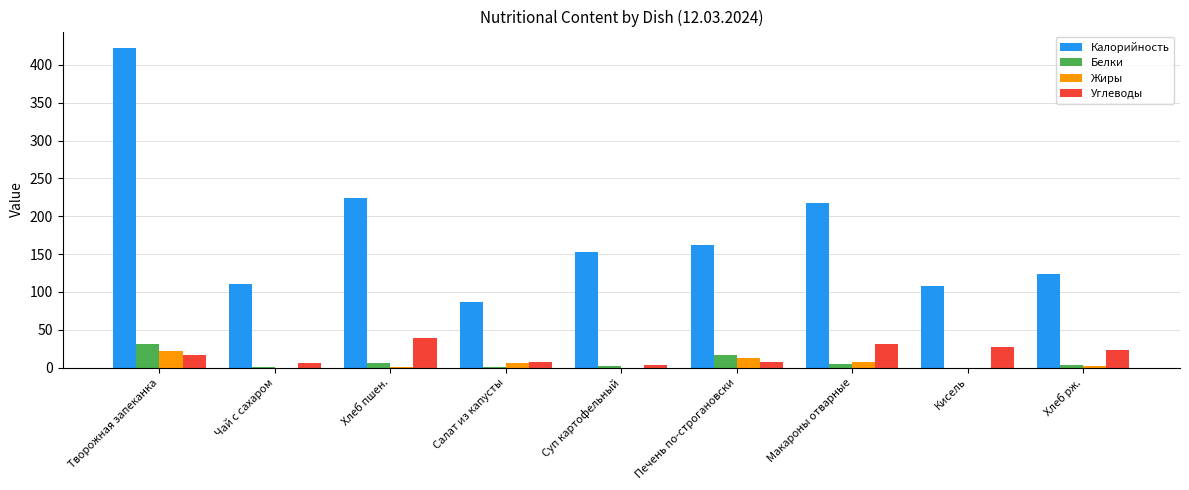

Is the value of Калорийность at Творожная запеканка greater than the value of Белки at Кисель?

Yes